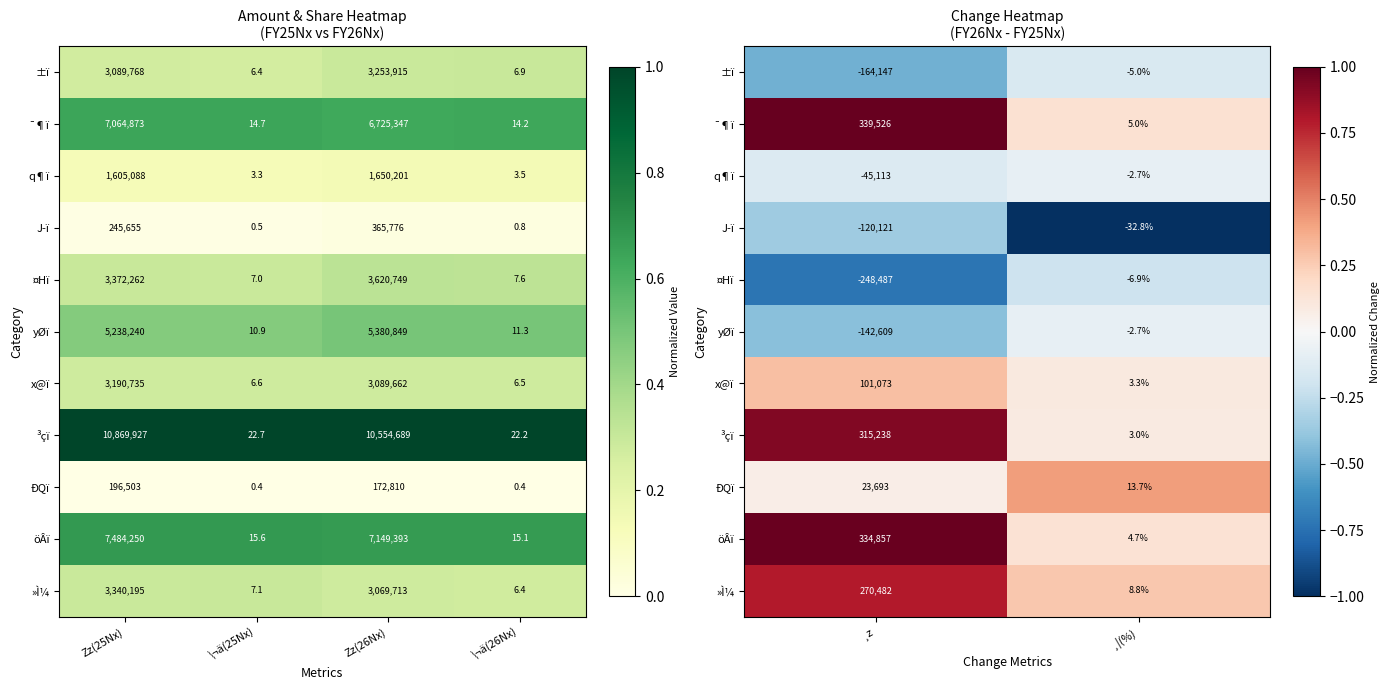

True or false: »Ì¼ has a value of 0.3 at ¸¦(%).

True